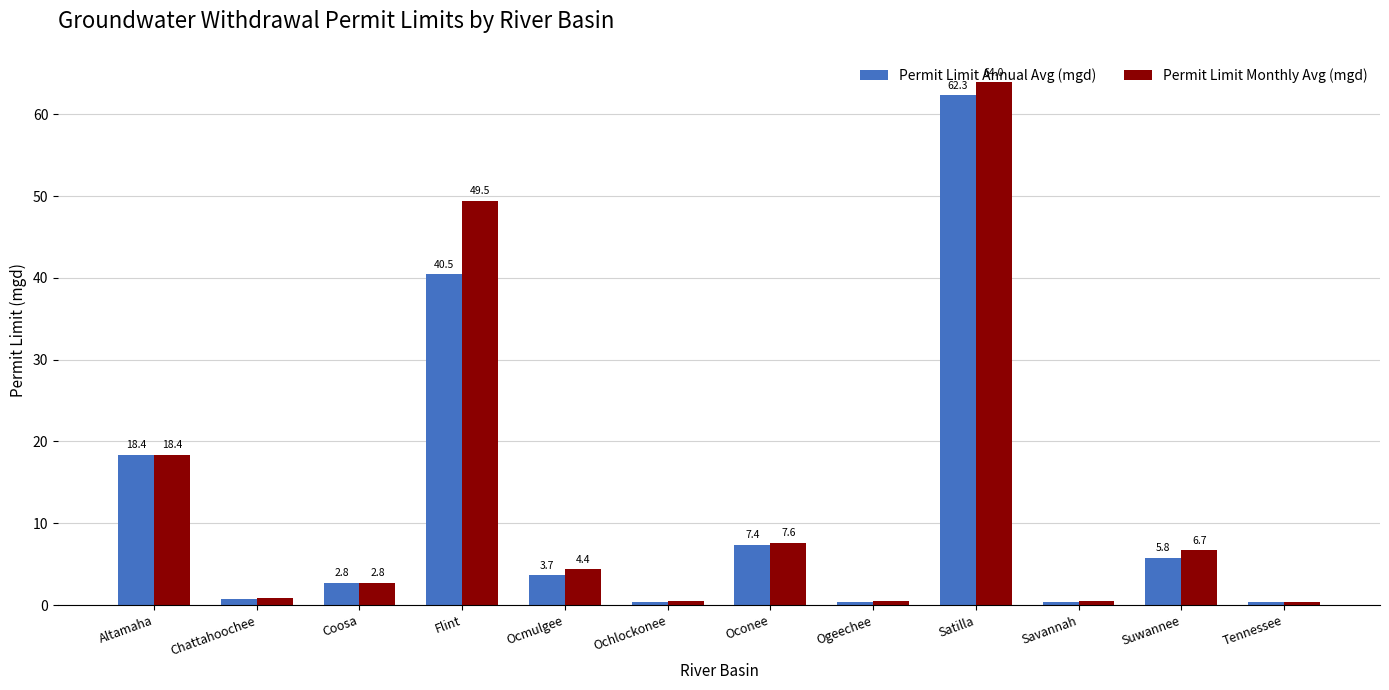

What position from the right is Suwannee?

2